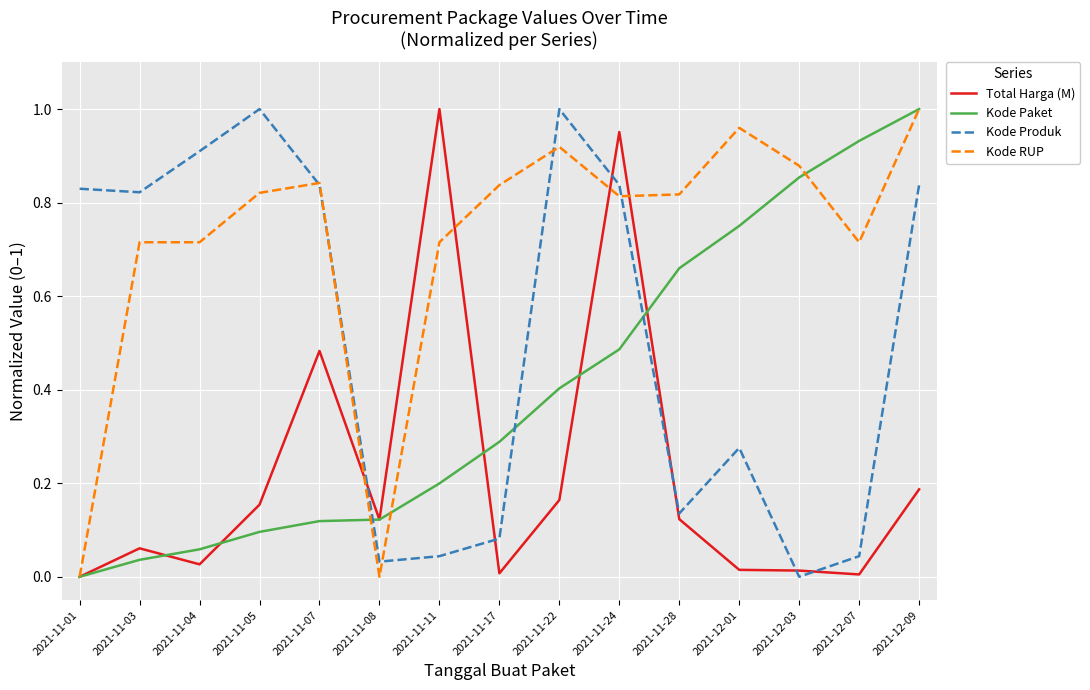

What is the sum of the Total Harga (M) values at 2021-11-08 and 2021-11-07?

0.6